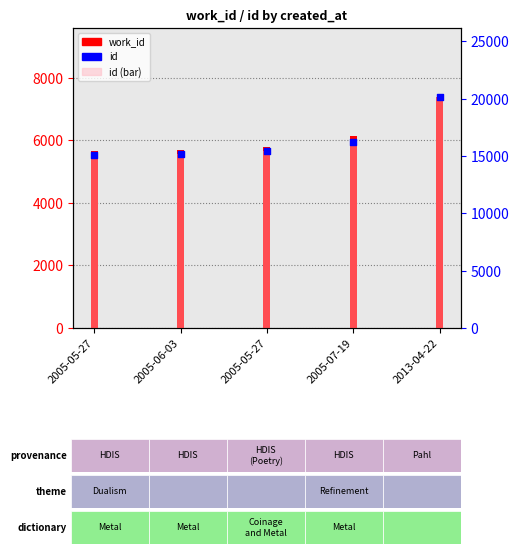

Which series has the largest Y range (max minus min)?

id (bar)